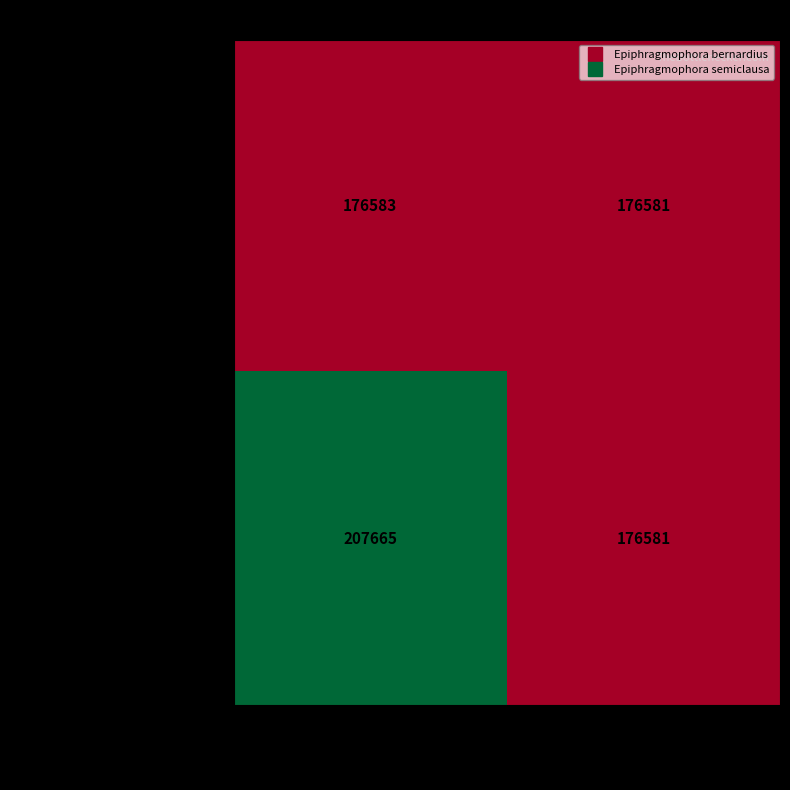

What is the average value of the Epiphragmophora bernardius series?

176582